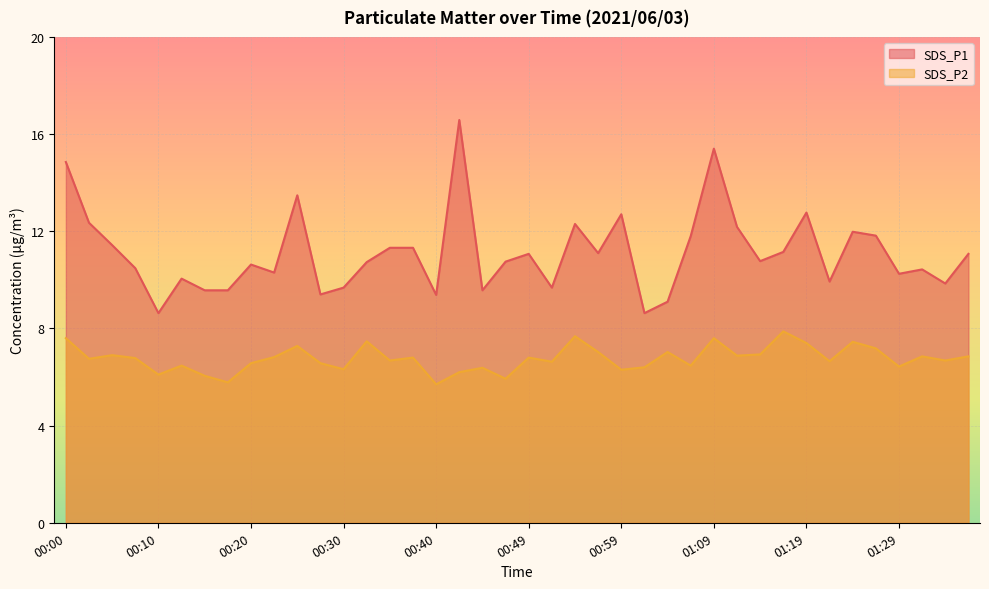

What is the average value of the SDS_P2 series?

6.8